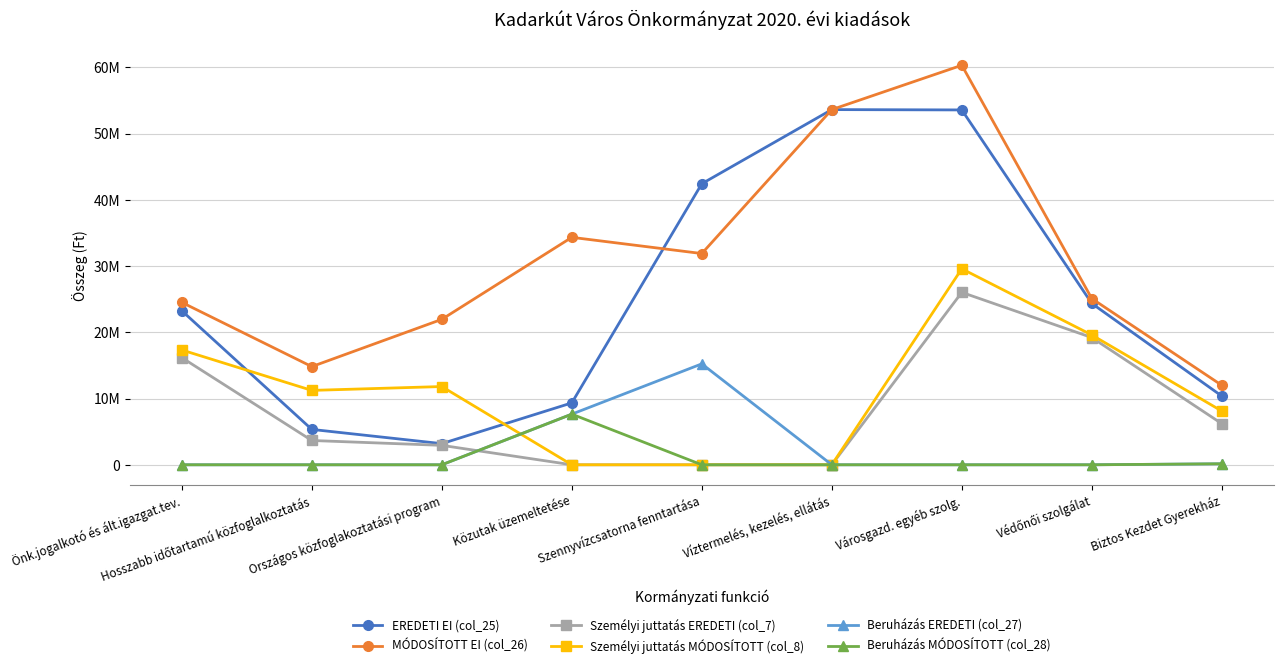

True or false: Személyi juttatás EREDETI (col_7) and Személyi juttatás MÓDOSÍTOTT (col_8) cross at least once.

False